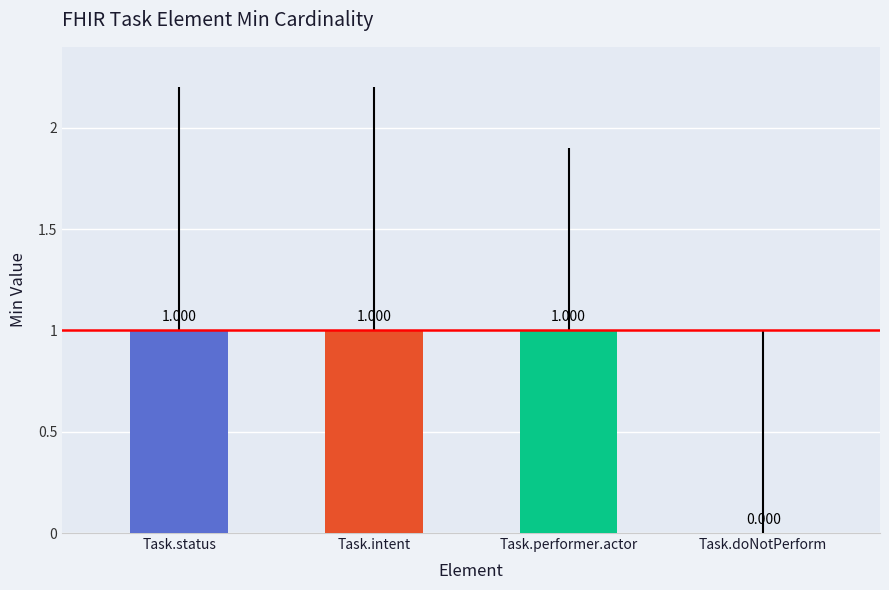

At which category does the chart reach its minimum across all series?

Task.doNotPerform